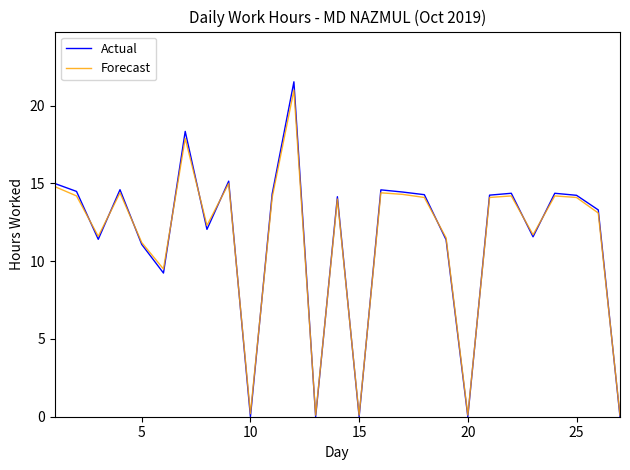

In Forecast, how many points are lower than both neighbors (excluding endpoints)?

8